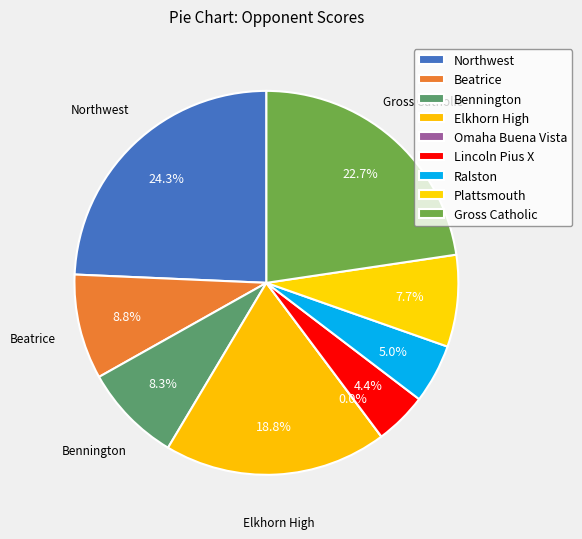

Combined, what portion of the pie is Beatrice and Gross Catholic?

31.5%